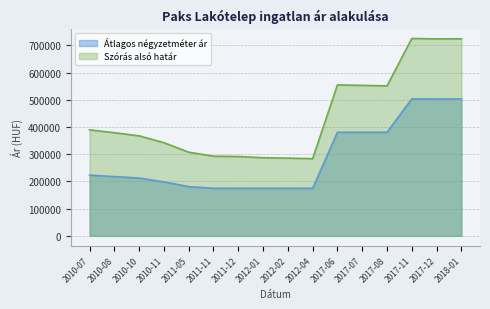

True or false: Átlagos négyzetméter ár and Szórás alsó határ intersect in this chart.

False